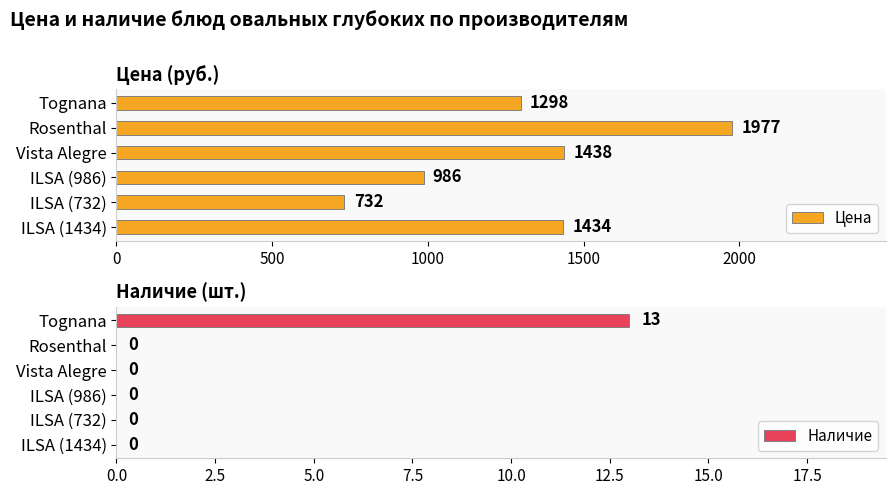

Where is Цена nearest to the value 1354?

Tognana